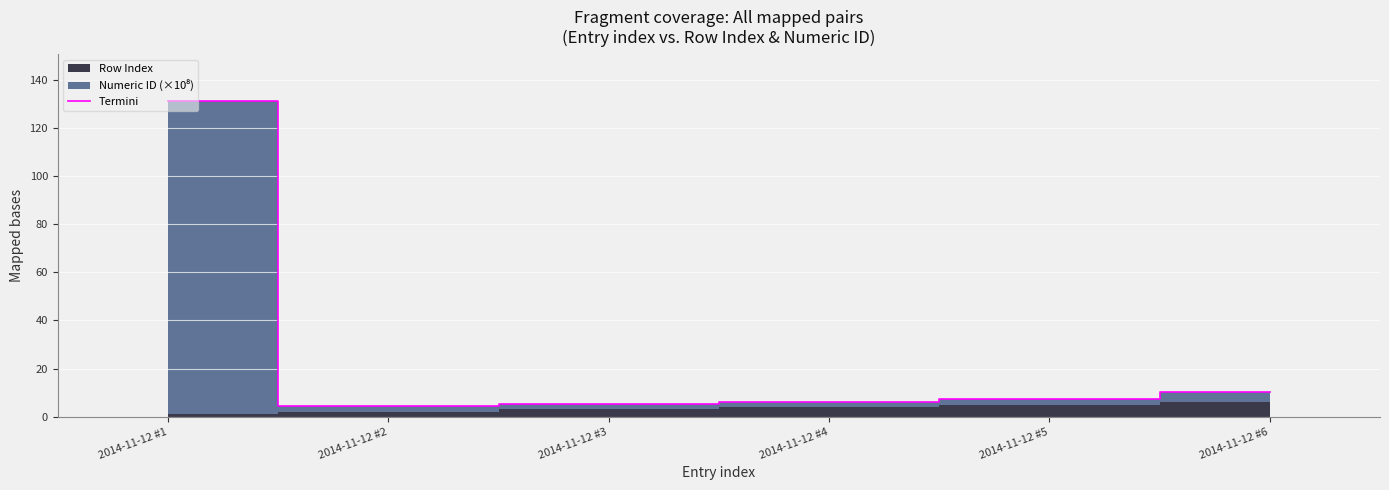

What is the average value?

27.4